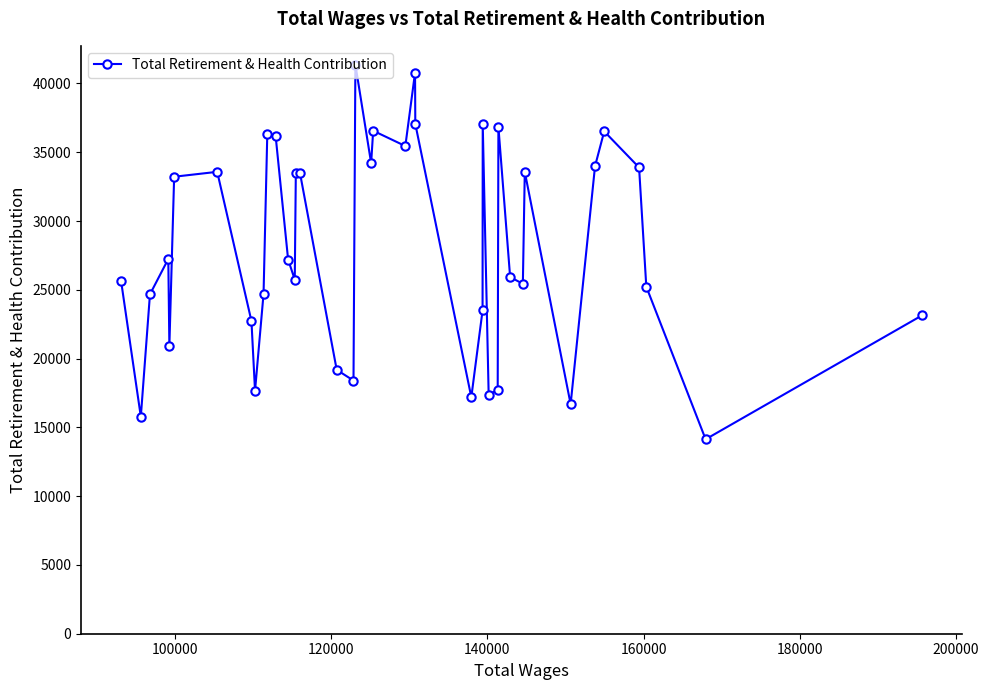

What is the average value?

27994